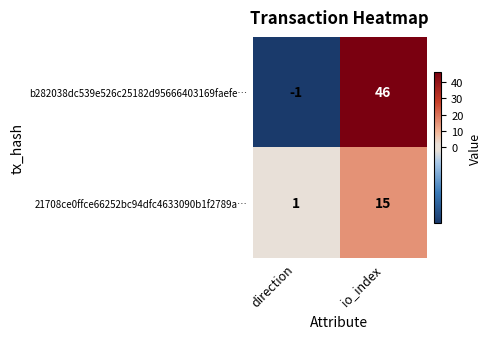

List the labels in order of 21708ce0ffce66252bc94dfc4633090b1f2789a… value, smallest first.

direction, io_index